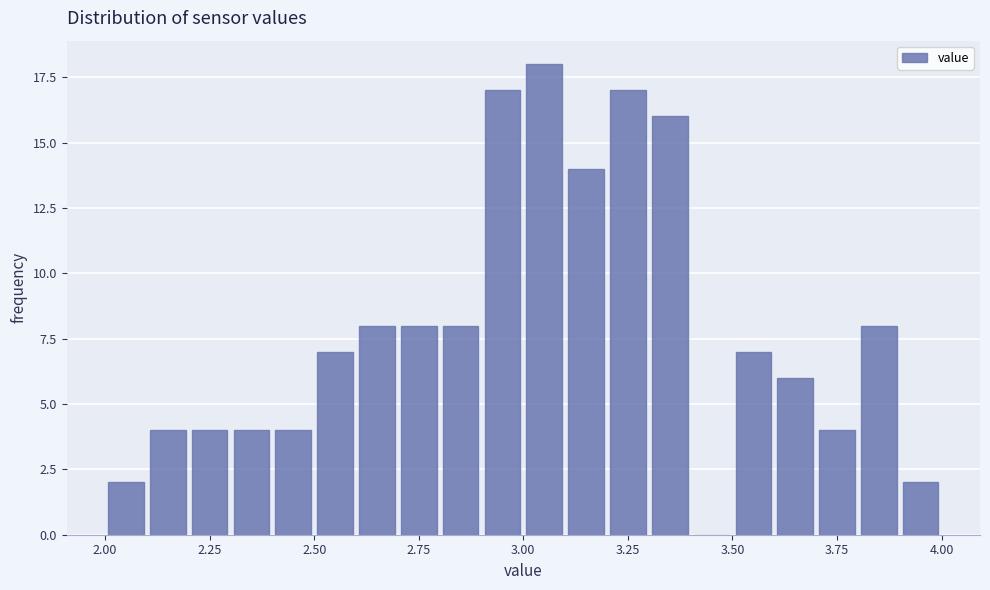

Read against the x-axis, roughly where is the centre of the tallest bar?

3.05